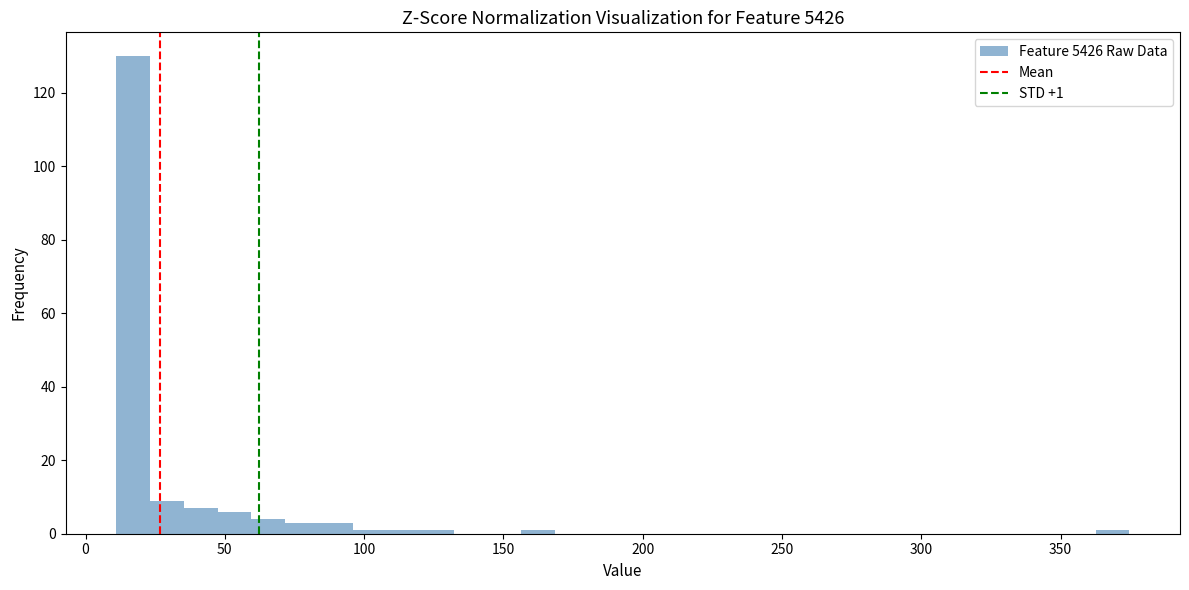

Around what value on the x-axis is the tallest bar? Give the approximate position of its centre, as read against the axis.

15